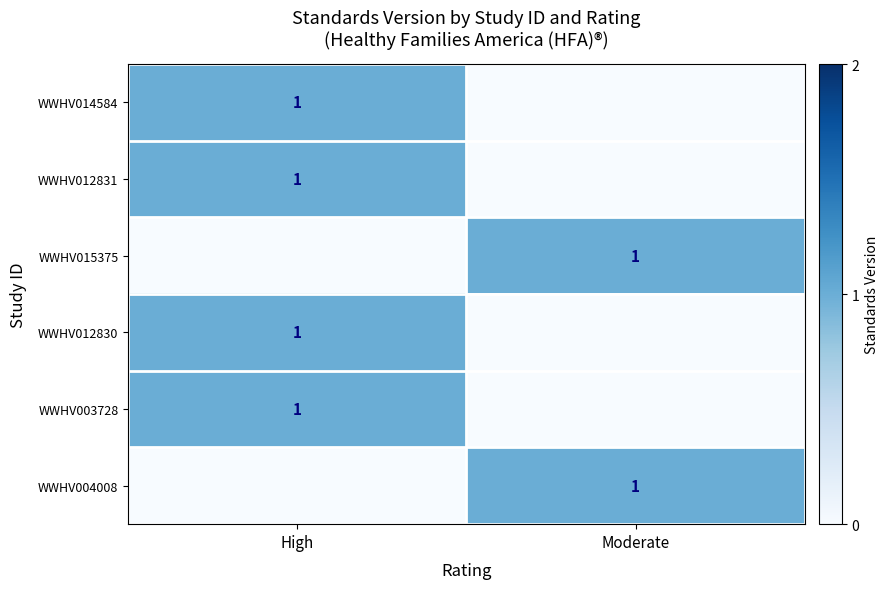

True or false: WWHV012831 has a value of 1 at High.

True